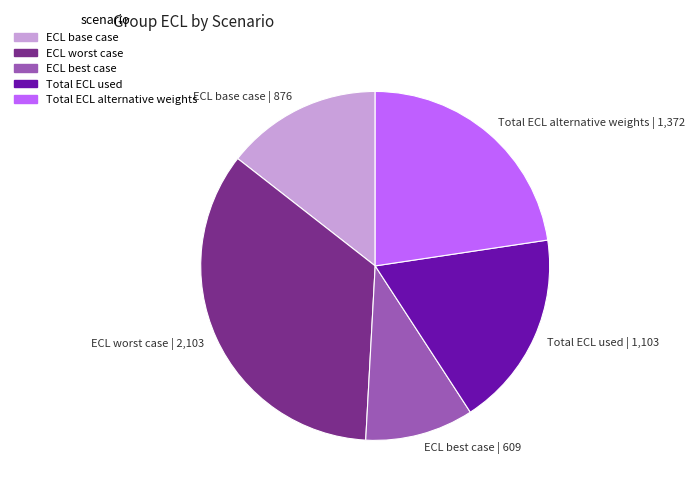

How many segments does this pie chart have?

5